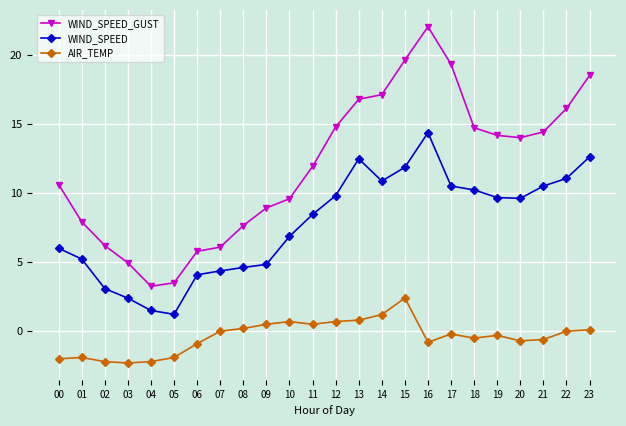

What is the difference between the WIND_SPEED values at 00 and 21?

4.5